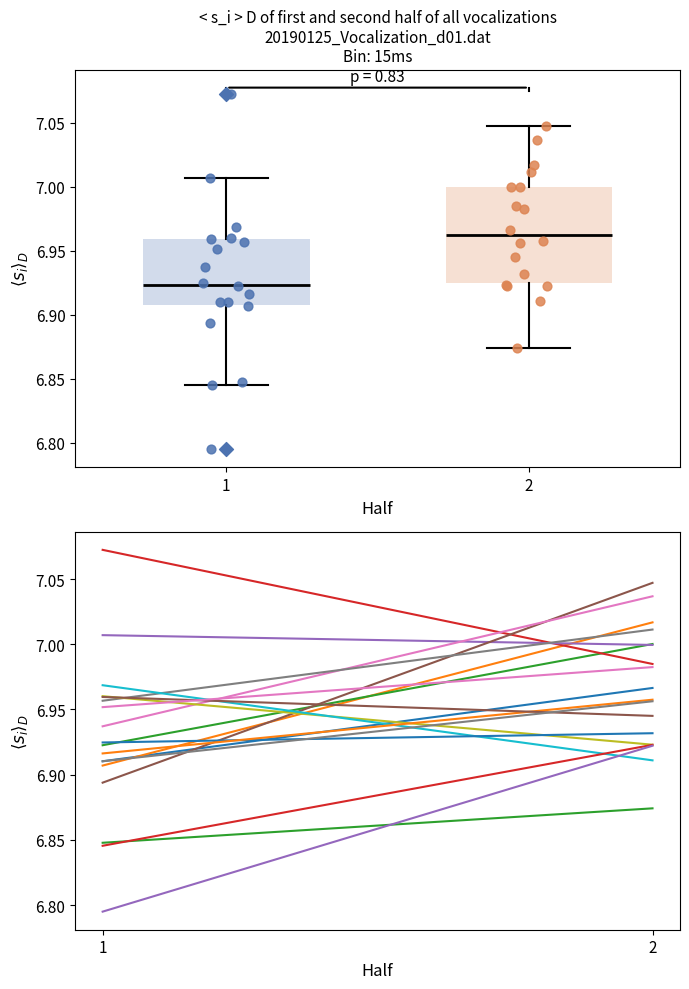

Comparing the boxes themselves (not the whiskers), which one is the tallest?

2